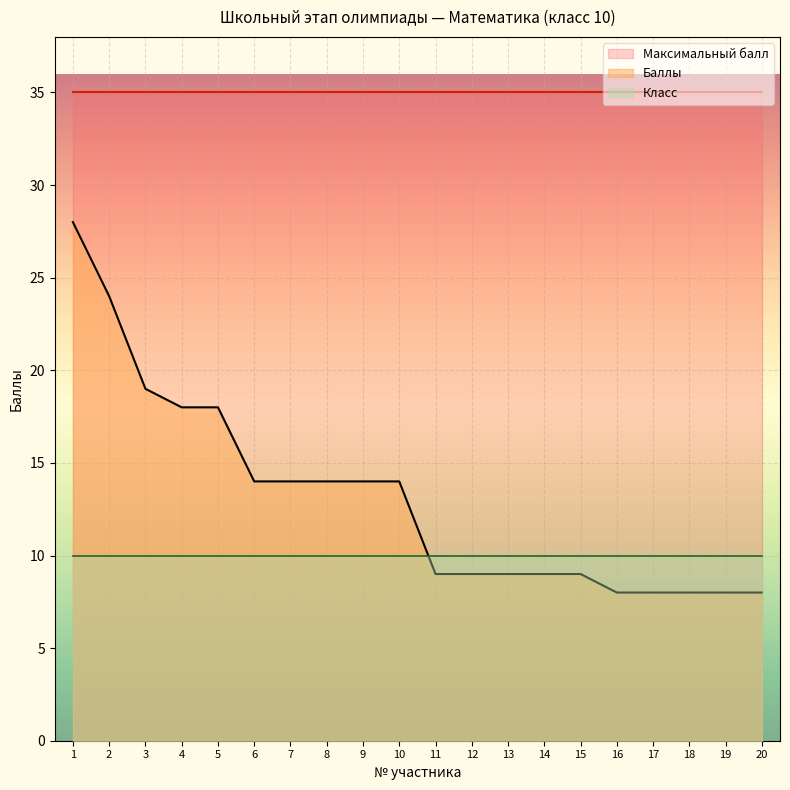

How many intersections are there between Баллы and Класс?

1